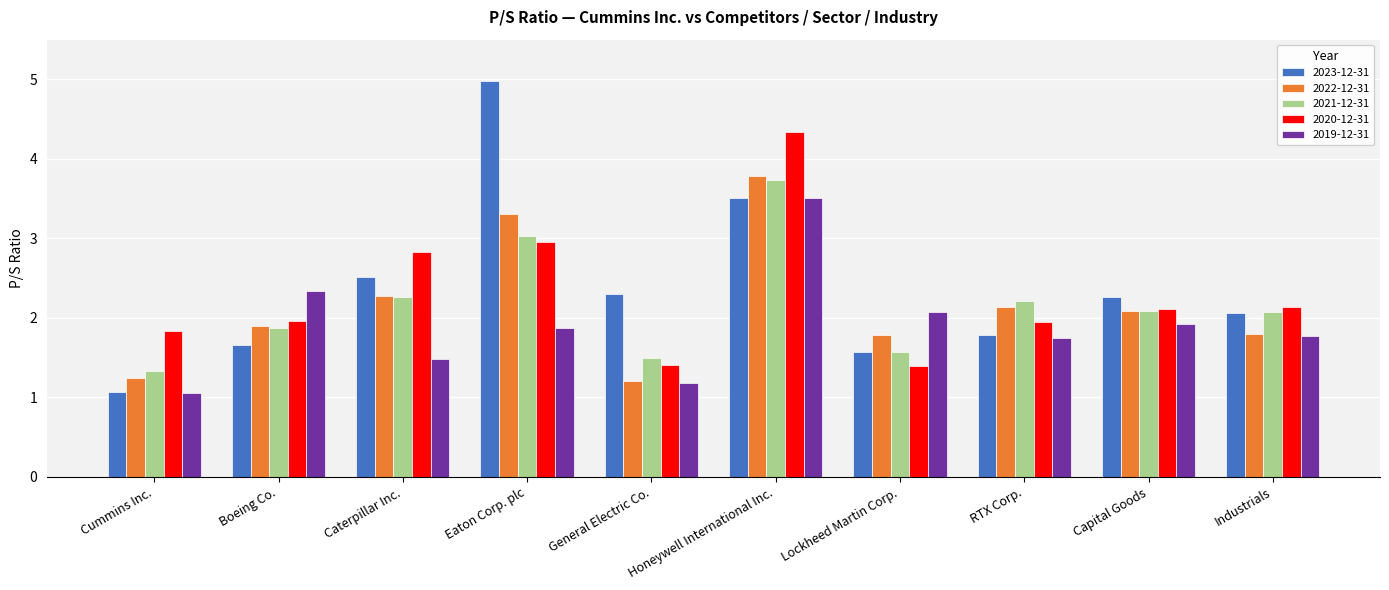

Between Honeywell International Inc. and Capital Goods, which series saw the biggest shift?

2020-12-31